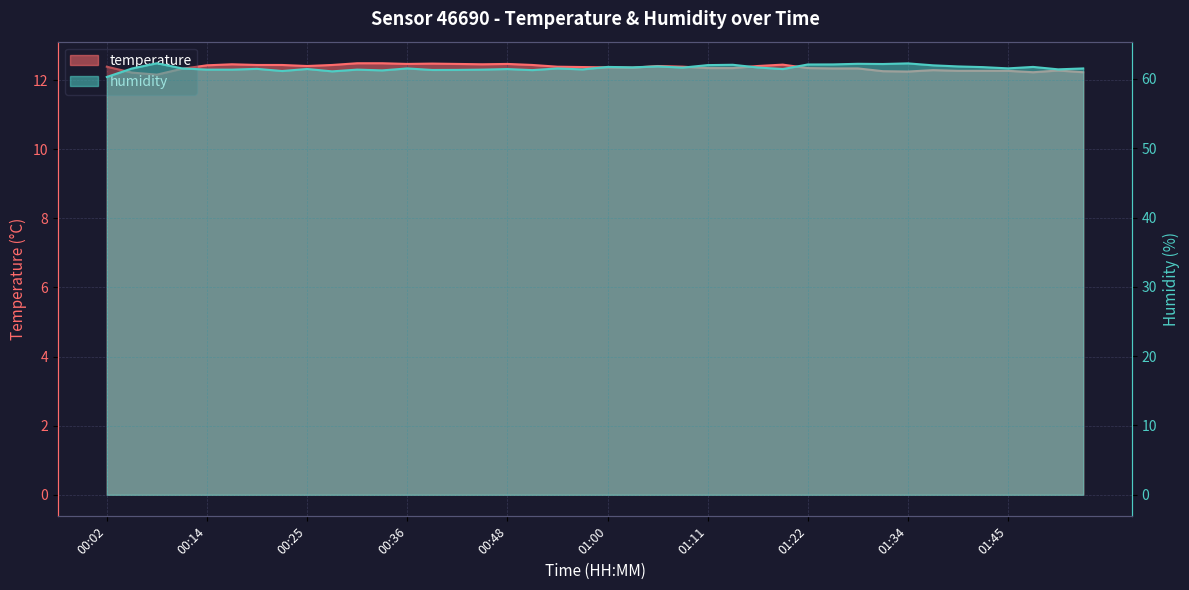

What are all the series names shown in the legend?

temperature, humidity